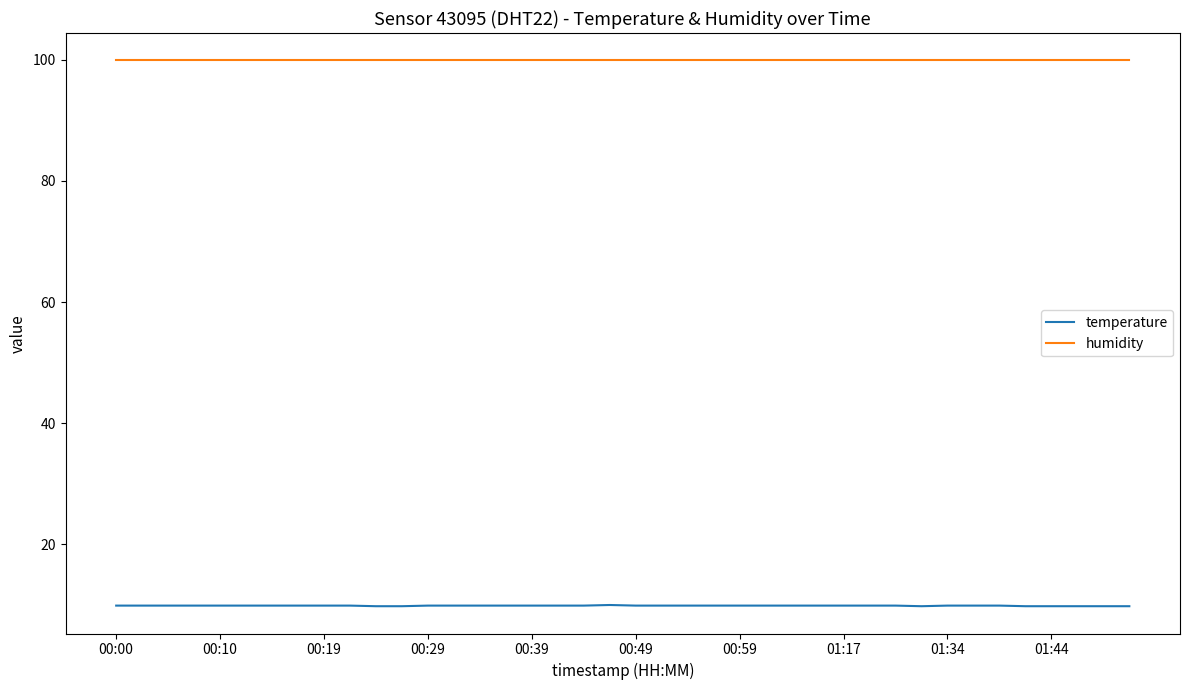

Rank the series by their maximum value, from lowest to highest.

temperature, humidity